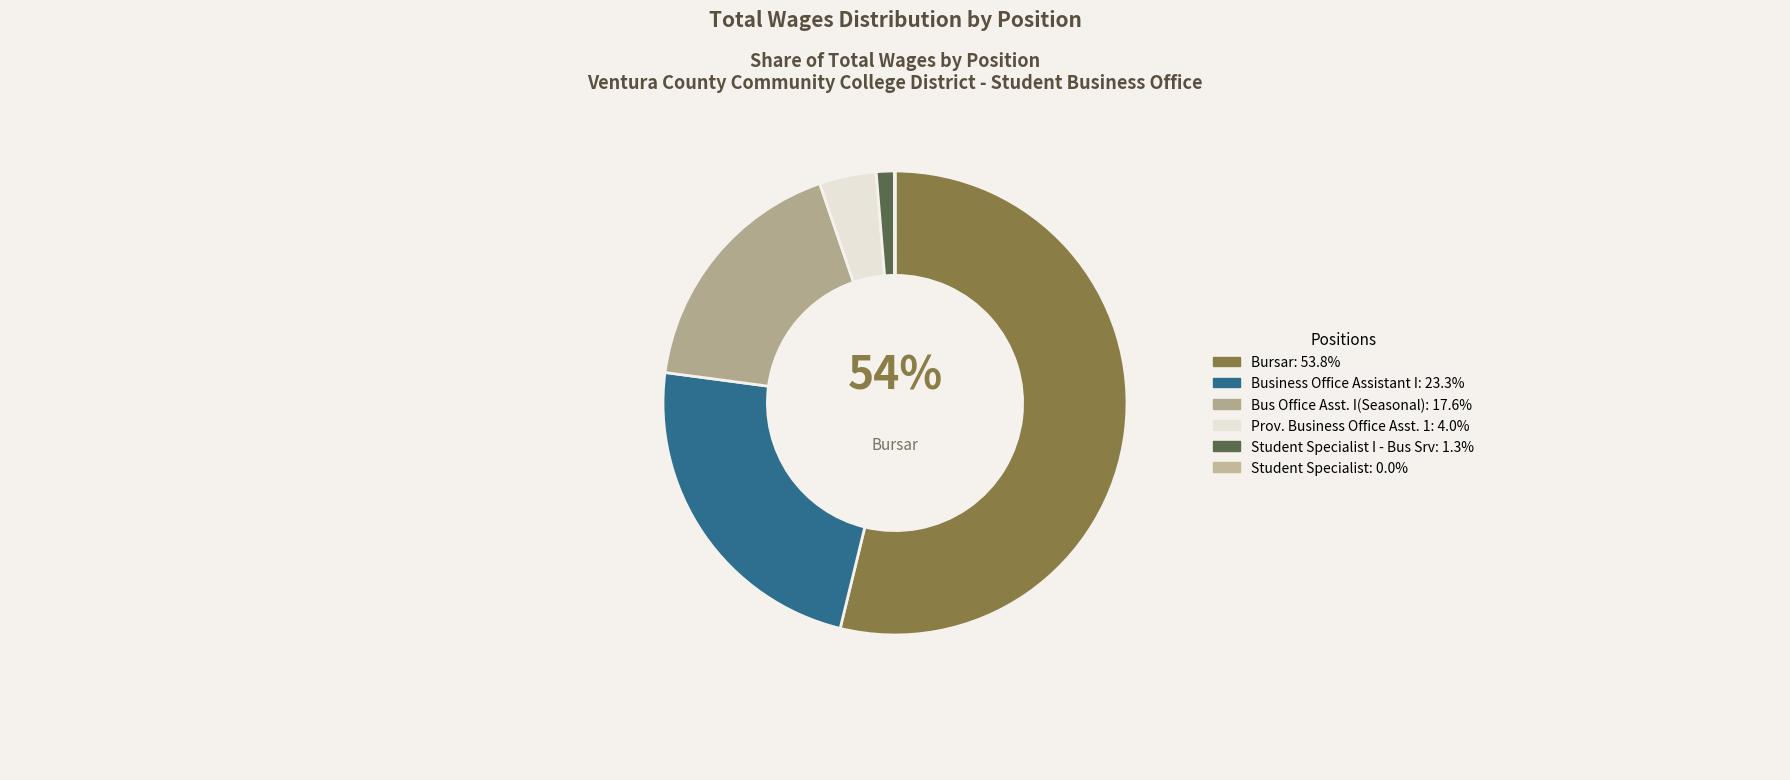

Which slice represents more than half of the pie?

Bursar